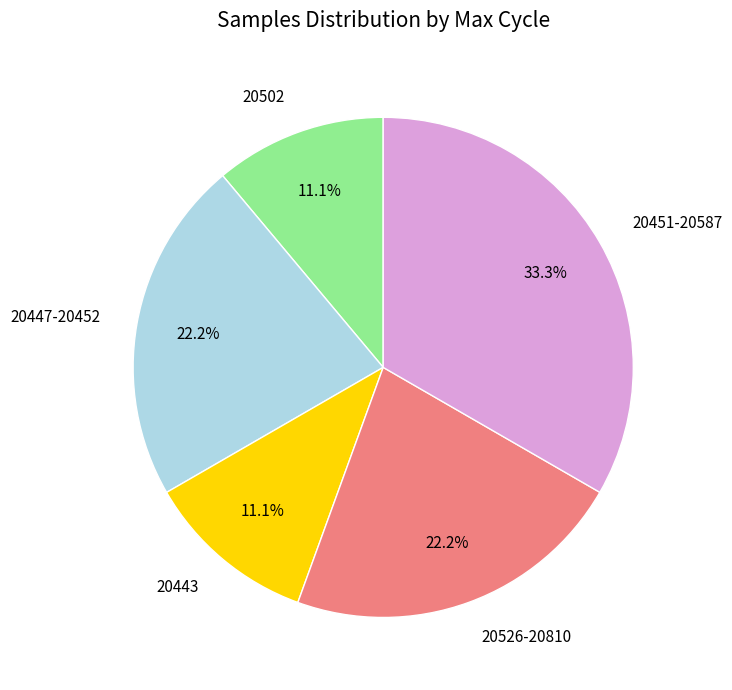

Which has a higher value, 20502 or 20447-20452?

20447-20452